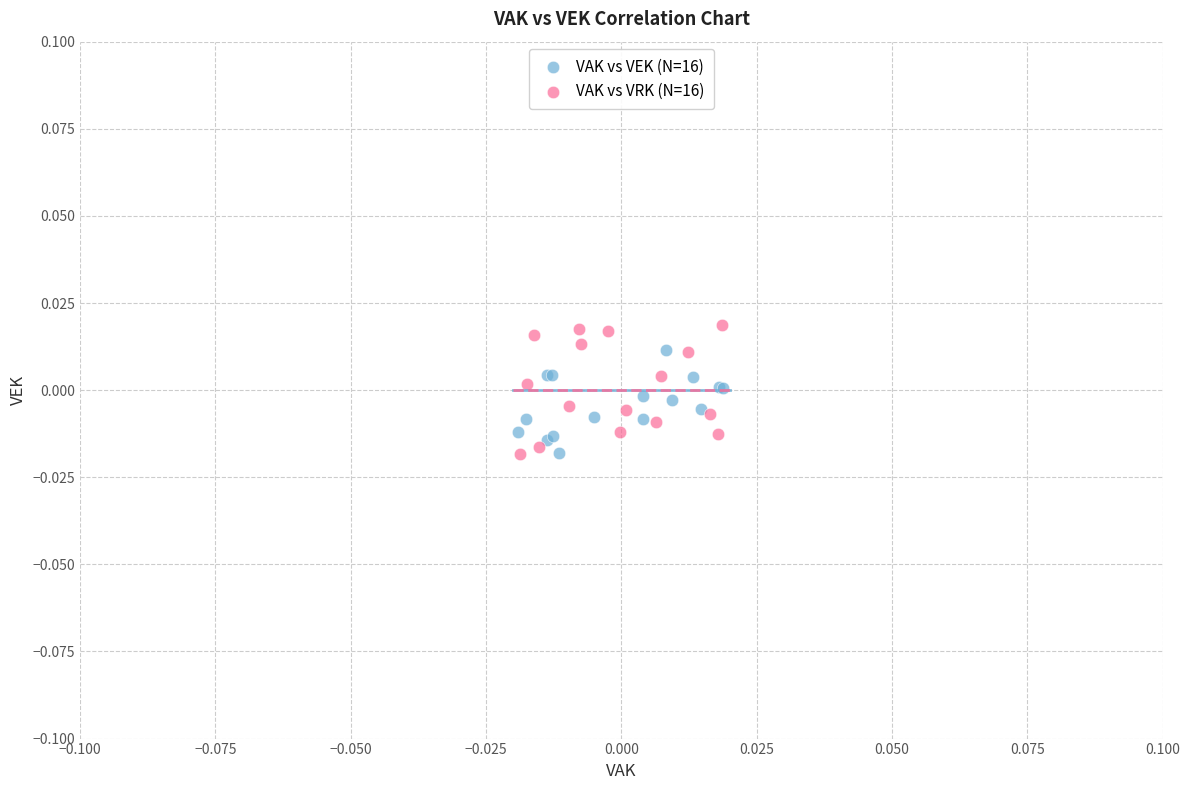

What are all the series names shown in the legend?

VAK vs VEK (N=16), VAK vs VRK (N=16)